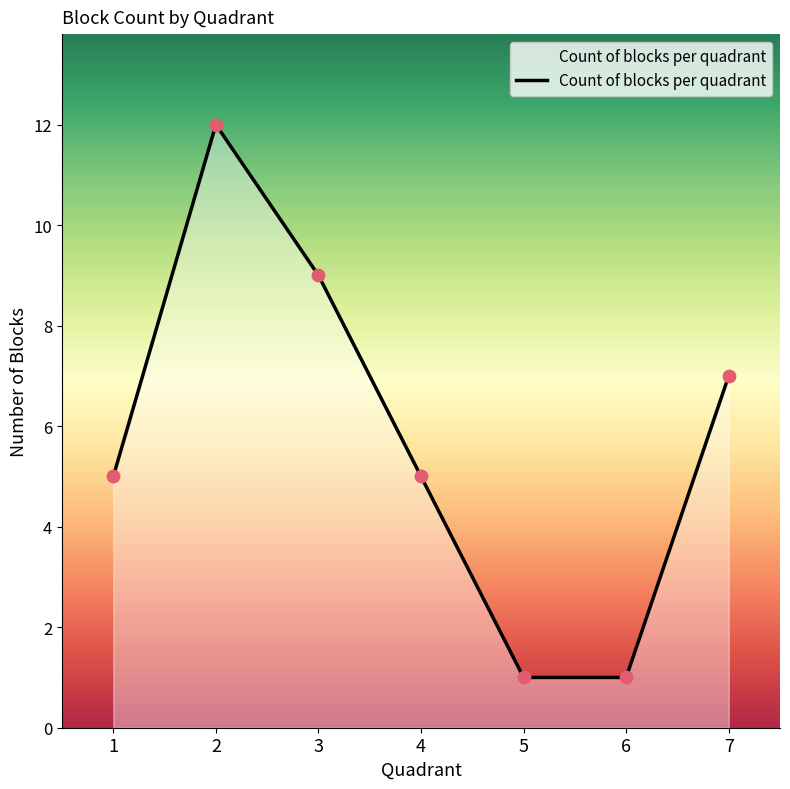

Between 1 and 7, which is larger?

7